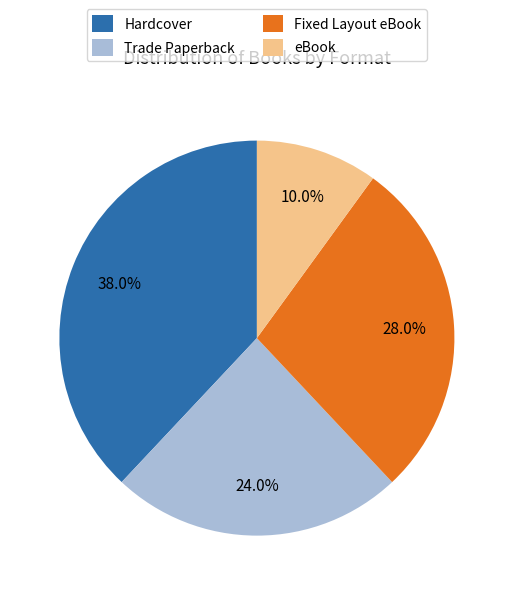

To the nearest percent, what is the average slice percentage?

25%